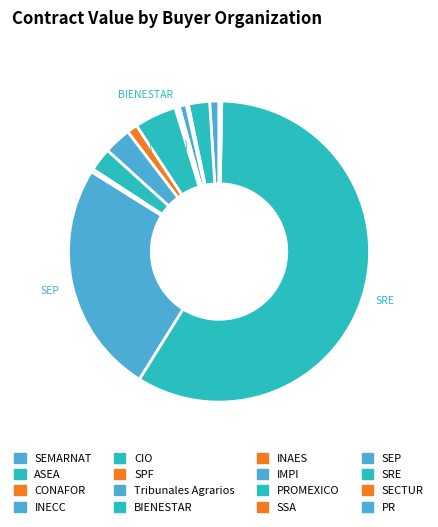

Count the number of slices in the pie.

16